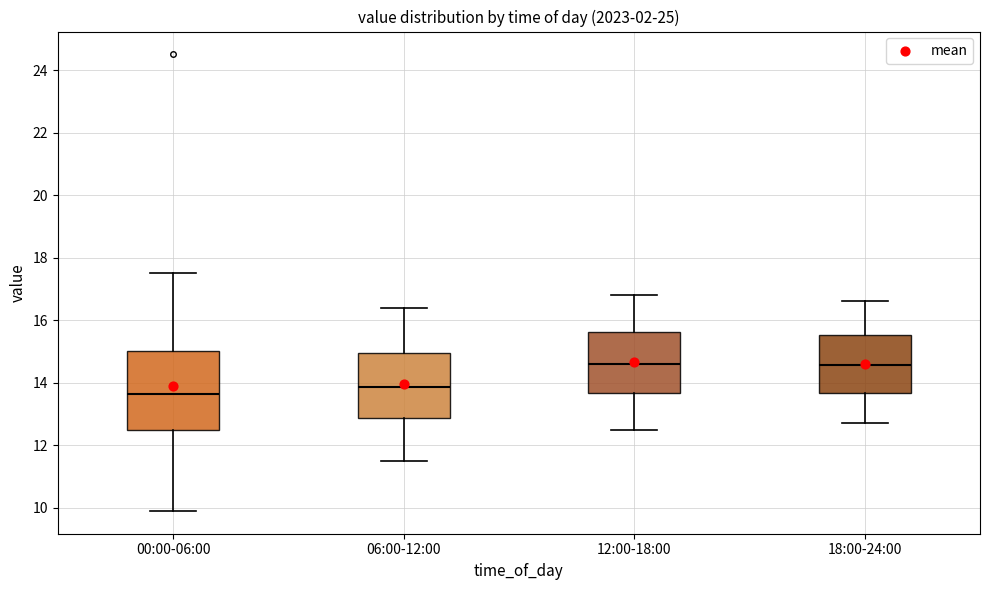

Comparing the boxes themselves (not the whiskers), which one is the tallest?

00:00-06:00